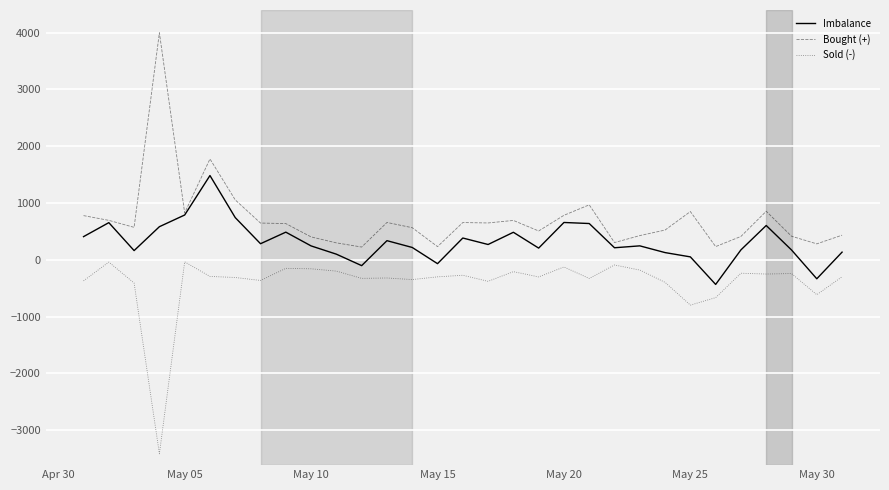

How many lines are shown in the chart?

3